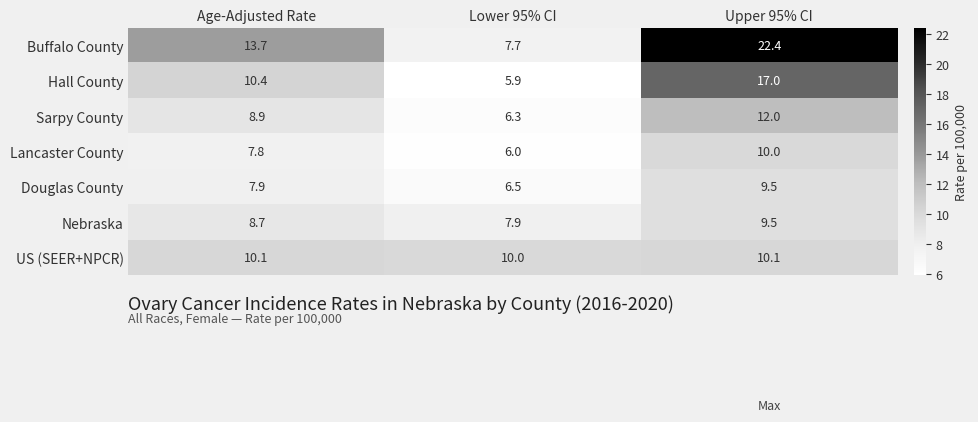

Reading left to right, extract all data points from this chart.

Buffalo County: 13.7	7.7	22.4
Hall County: 10.4	5.9	17.0
Sarpy County: 8.9	6.3	12.0
Lancaster County: 7.8	6.0	10.0
Douglas County: 7.9	6.5	9.5
Nebraska: 8.7	7.9	9.5
US (SEER+NPCR): 10.1	10.0	10.1